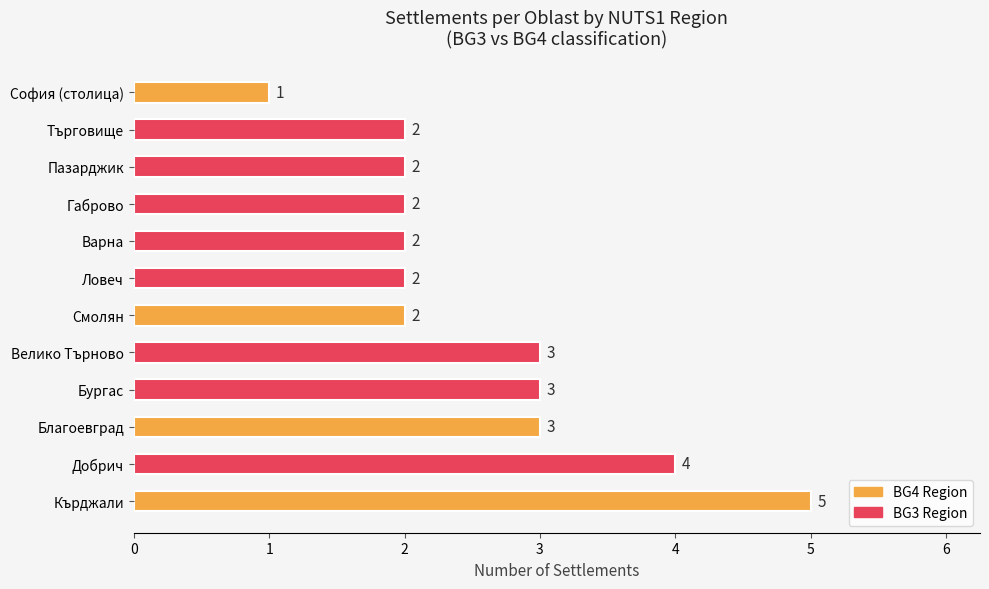

How many values are between 2 and 3?

9